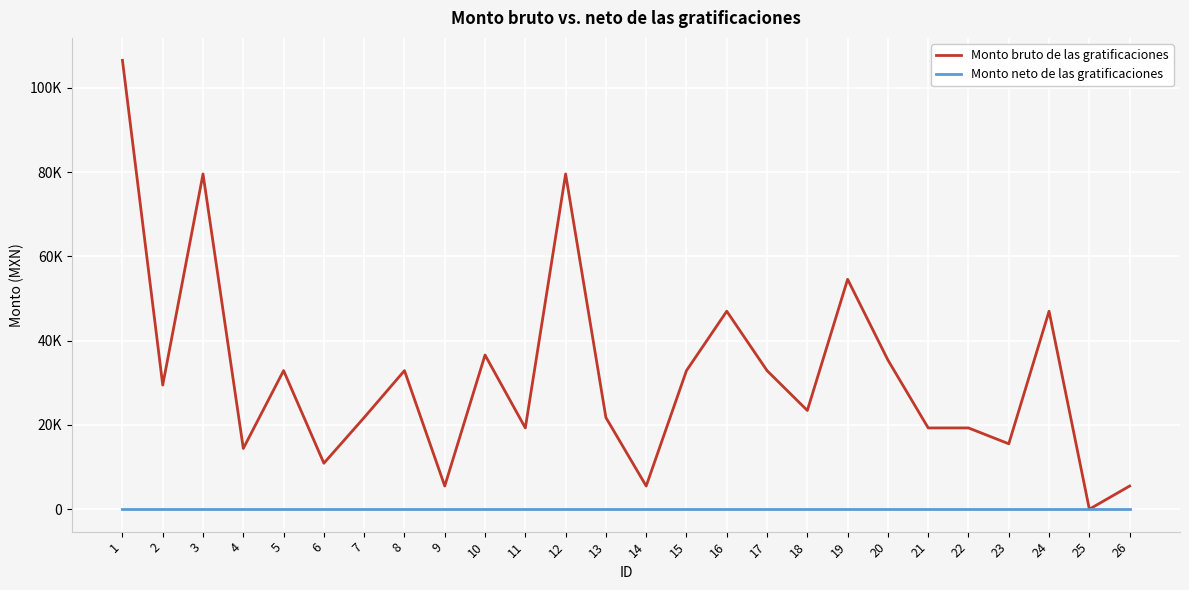

At which category does Monto bruto de las gratificaciones reach its first local valley?

2